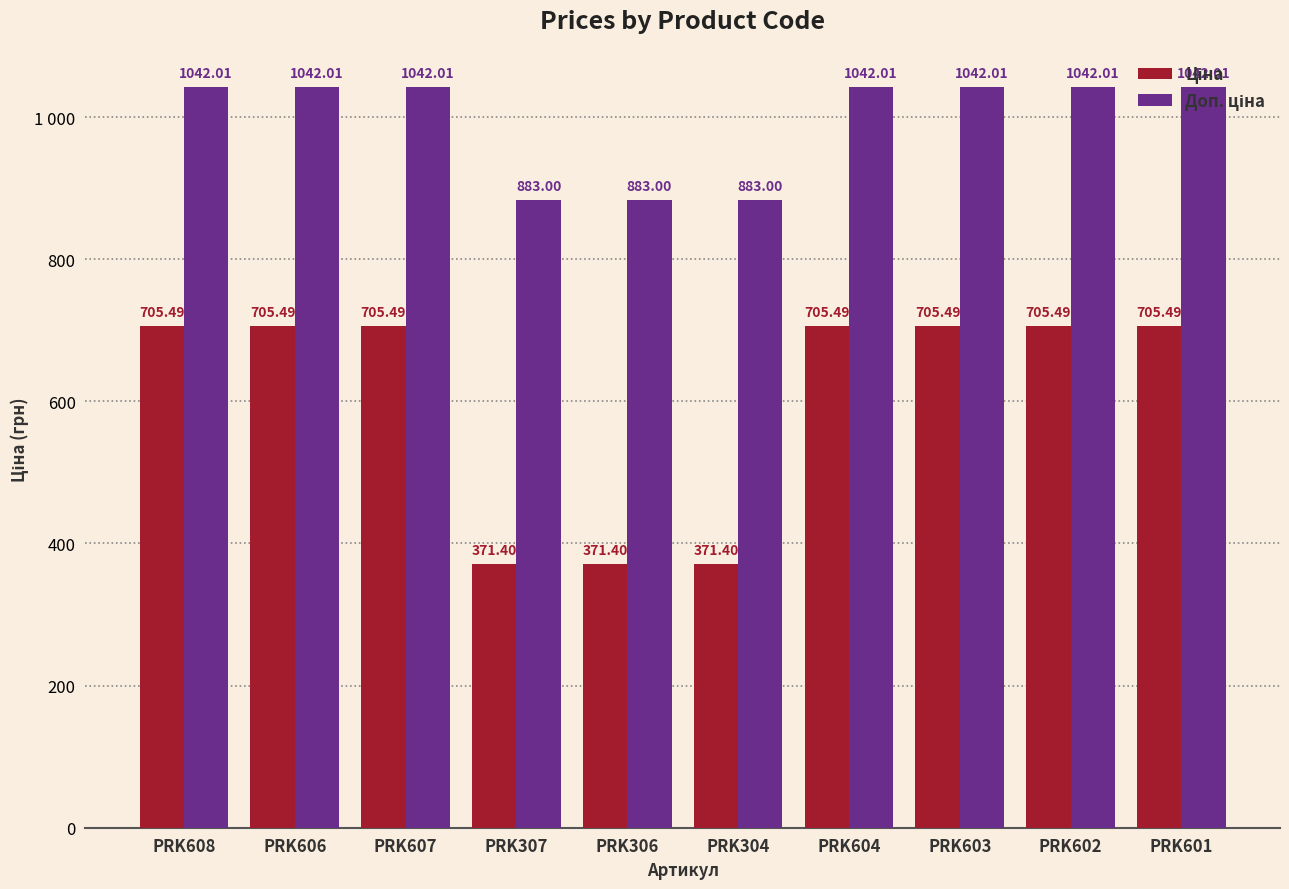

What is the value of the Ціна bar at the 2nd from the left?

705.5